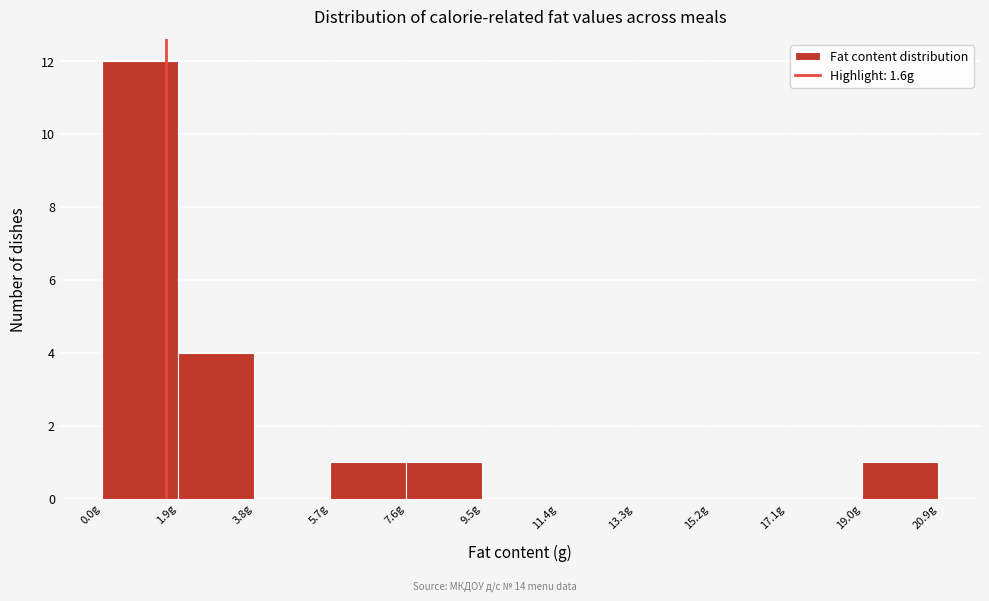

Over which range of the x-axis is the bar tallest?

0.0 to 1.8